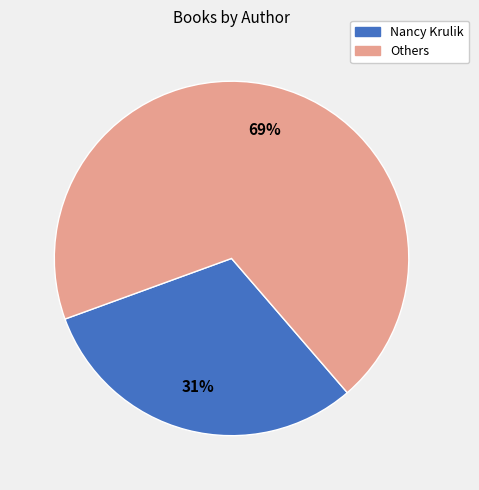

To the nearest percent, what is the average slice percentage?

50%